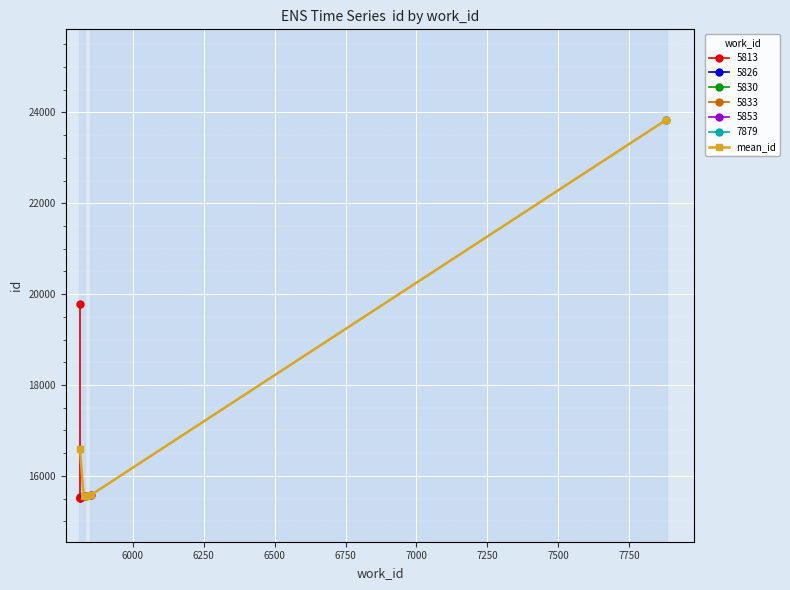

What is the highest value of the mean_id series?

23830.0